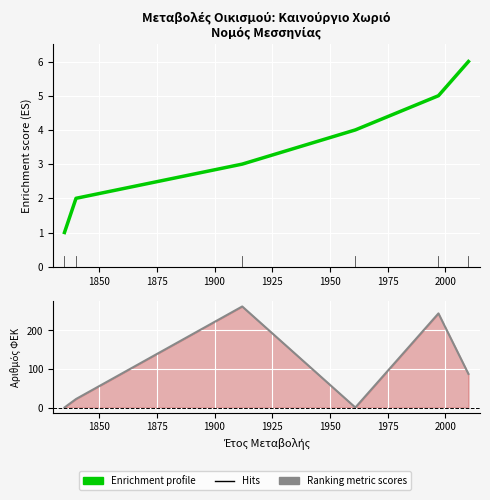

What is the difference between the maximum and minimum values in the Hits series?

262